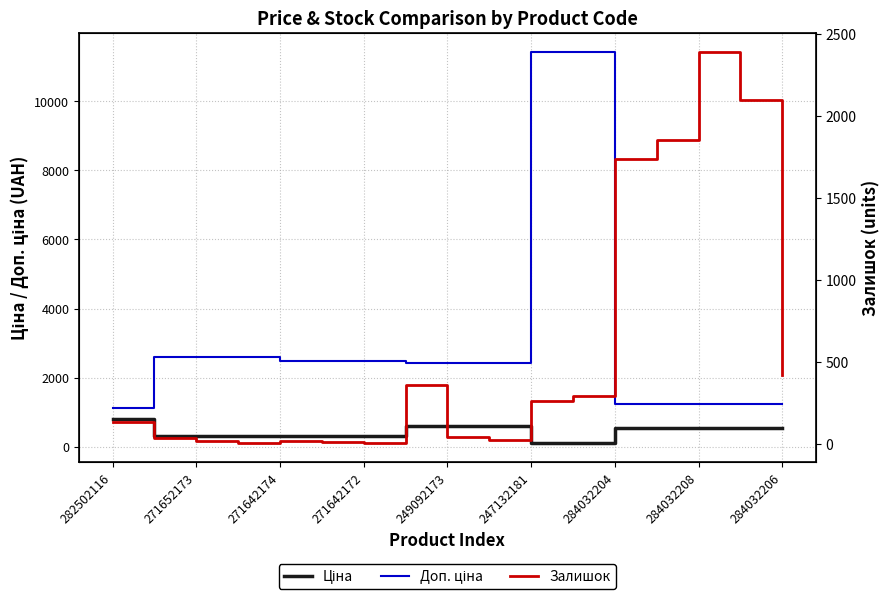

What are all the series names shown in the legend?

Ціна, Доп. ціна, Залишок